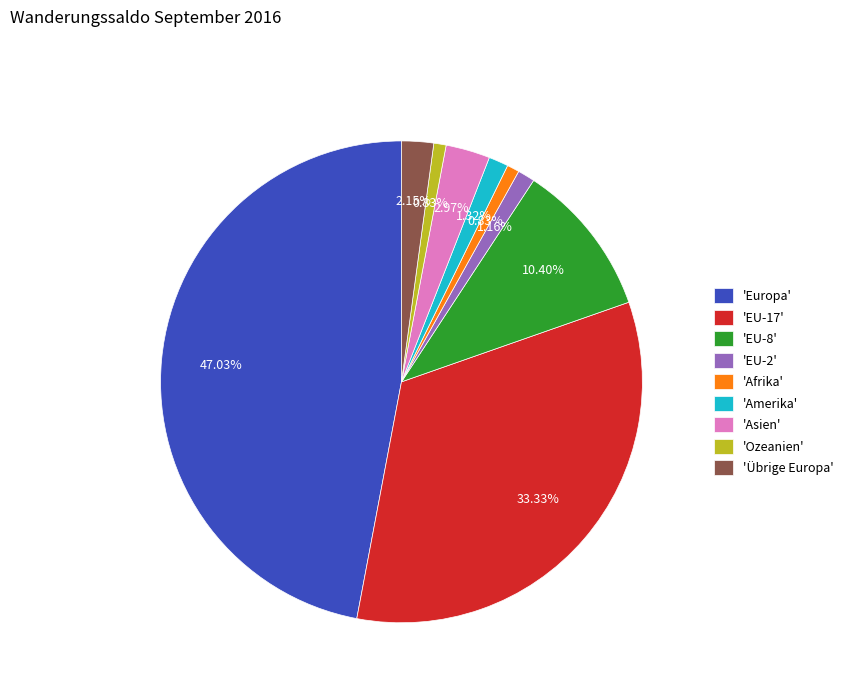

To the nearest percent, what is the average slice percentage?

11%